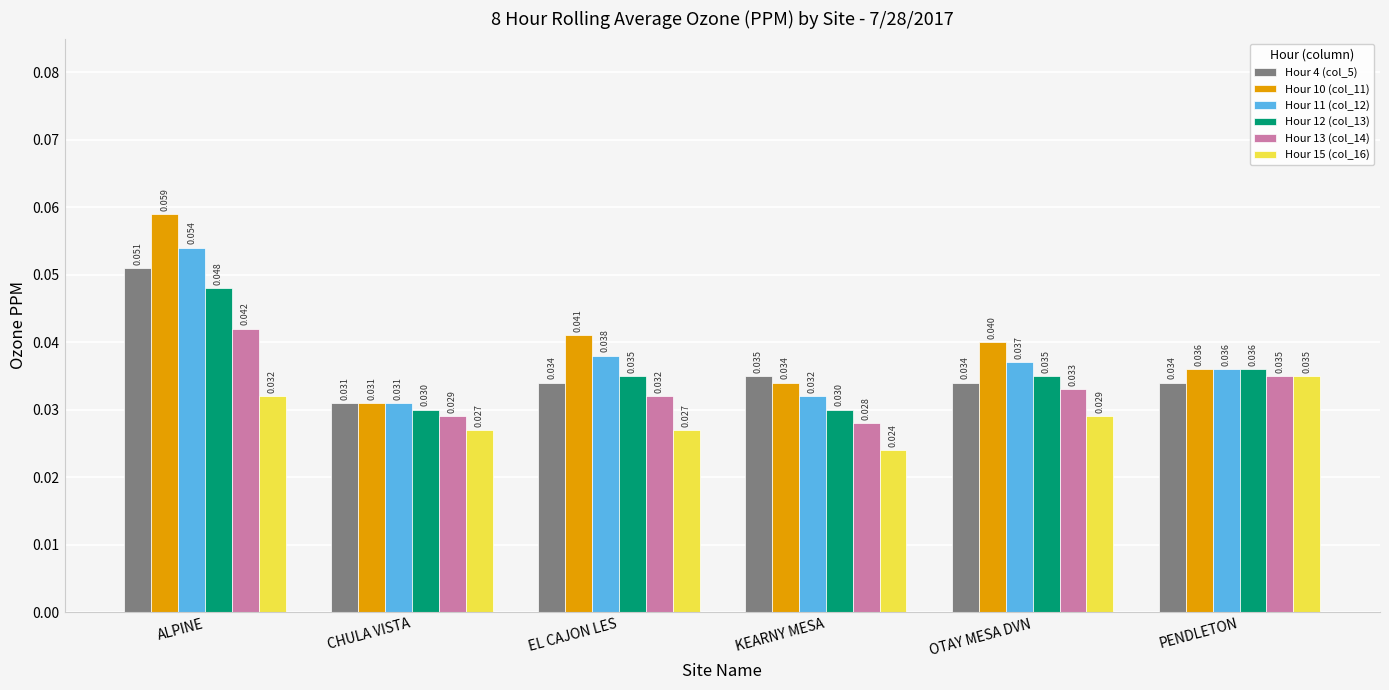

What are all the series names shown in the legend?

Hour 4 (col_5), Hour 10 (col_11), Hour 11 (col_12), Hour 12 (col_13), Hour 13 (col_14), Hour 15 (col_16)